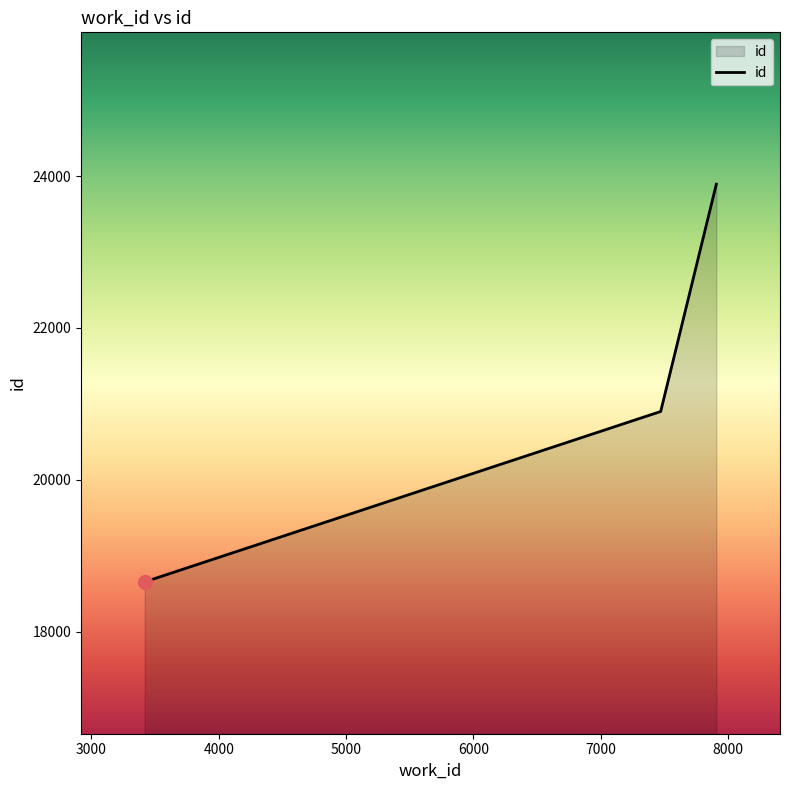

What is the difference between the maximum and minimum values?

5238